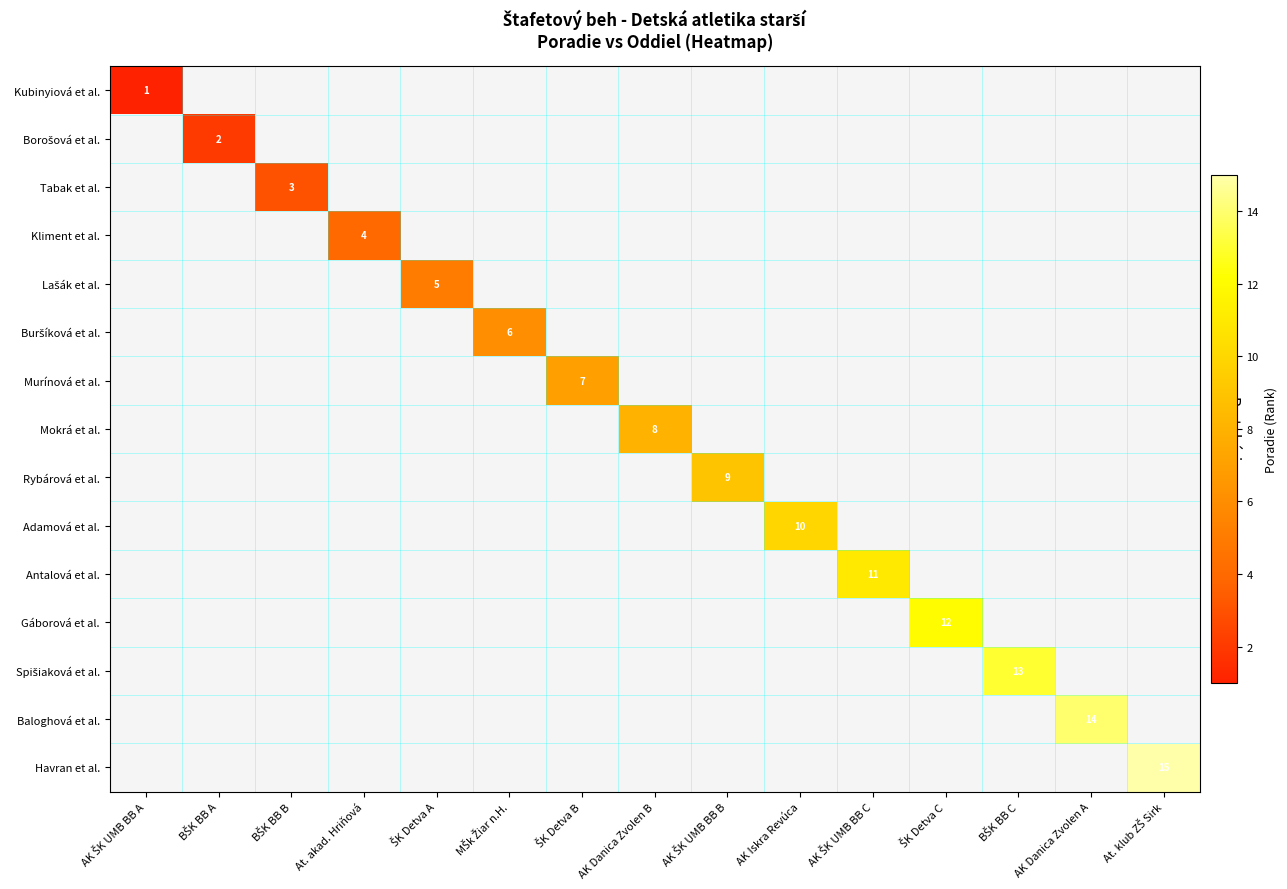

Rank the series by their average value, from lowest to highest.

Kubinyiová et al., Borošová et al., Tabak et al., Kliment et al., Lašák et al., Buršíková et al., Murínová et al., Mokrá et al., Rybárová et al., Adamová et al., Antalová et al., Gáborová et al., Spišiaková et al., Baloghová et al., Havran et al.